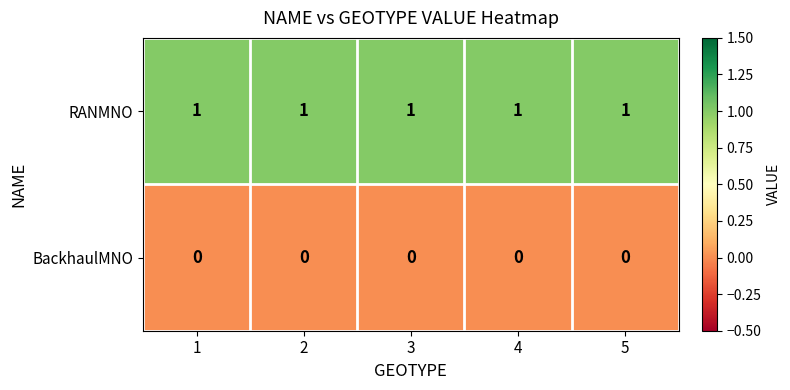

List the series in order of their peak value, highest first.

RANMNO, BackhaulMNO